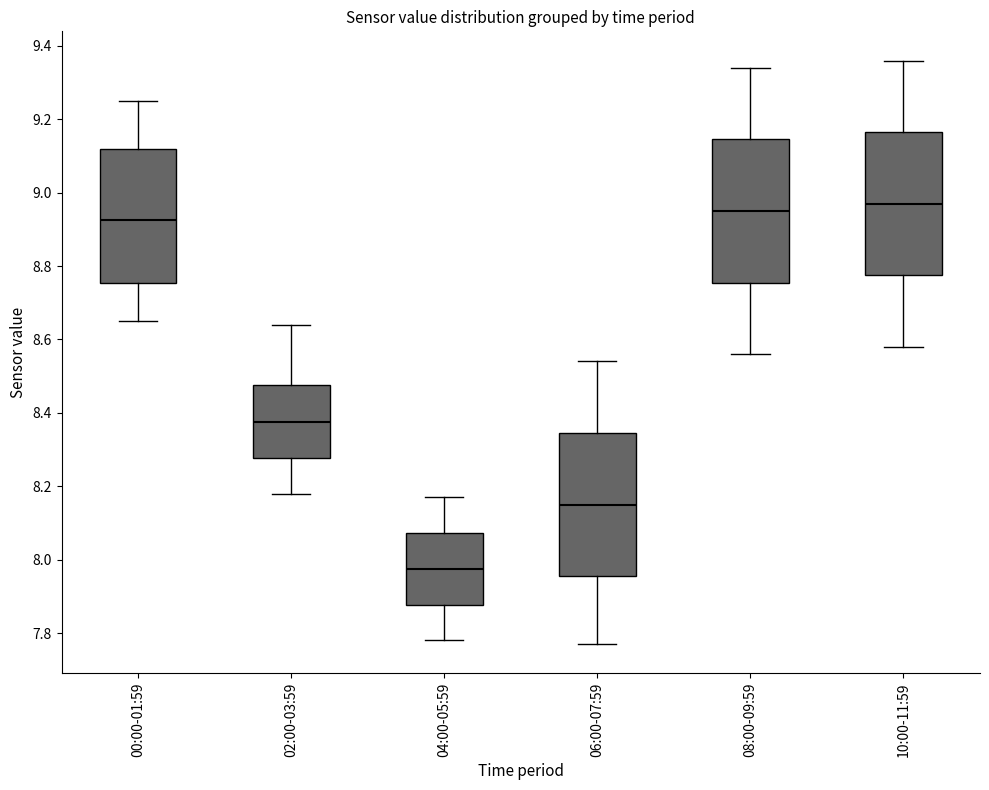

Reading left to right, read every box against the y-axis: the position of its median line, the range the box covers, and the ends of its whiskers. The values are not printed on the chart, so give them approximately, as read against the axis.

00:00-01:59: median 8.92, box 8.76 to 9.12, whiskers 8.66 to 9.26
02:00-03:59: median 8.38, box 8.28 to 8.48, whiskers 8.18 to 8.64
04:00-05:59: median 7.98, box 7.88 to 8.08, whiskers 7.78 to 8.18
06:00-07:59: median 8.16, box 7.96 to 8.34, whiskers 7.78 to 8.54
08:00-09:59: median 8.96, box 8.76 to 9.14, whiskers 8.56 to 9.34
10:00-11:59: median 8.98, box 8.78 to 9.16, whiskers 8.58 to 9.36